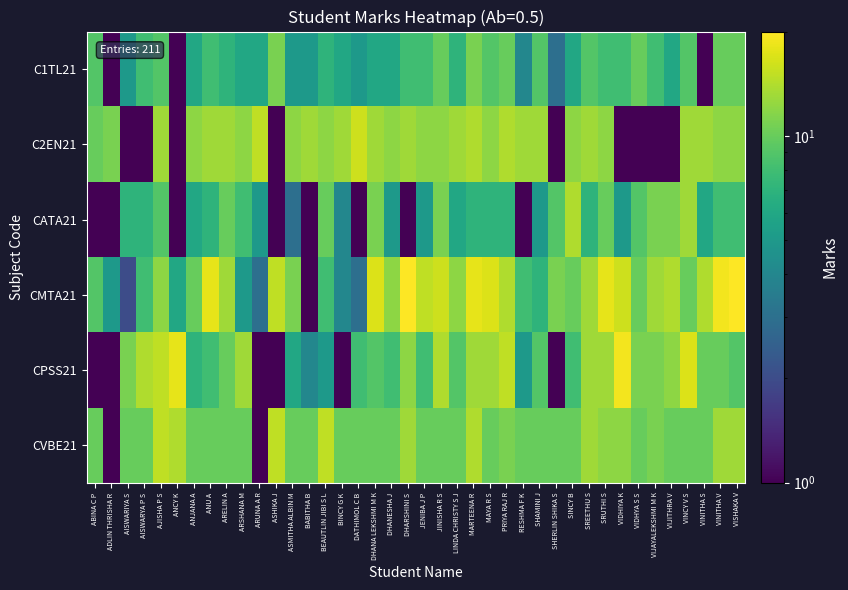

Reading left to right, transcribe all the data shown in this chart.

C1TL21: ABINA C P=9.0	ADLIN THRISHA R=0.5	AISWARIYA S=5.0	AISWARYA P S=8.0	AJISHA P S=9.0	ANCY K=0.5	ANJANA A=6.0	ANU A=8.0	ARELIN A=7.0	ARSHANA M=6.0	ARUNA A R=6.0	ASHIKA J=11.0	ASMITHA ALBIN M=5.0	BABITHA B=5.0	BEAUTLIN JIBI S L=7.0	BINCY G K=6.0	DATHIMOL C B=5.0	DHANA LEKSHMI M K=6.0	DHANESHA J=6.0	DHARSHINI S=8.0	JENIBA J P=8.0	JINISHA R S=10.0	LINDA CHRISTY S J=7.0	MARTEENA R=11.0	MAYA R S=9.0	PRIYA RAJ R=10.0	RESHMA F K=4.0	SHAMINI J=9.0	SHERLIN SHIKA S=3.0	SINCY B=6.0	SREETHU S=9.0	SRUTHI S=8.0	VIDHIYA K=8.0	VIDHYA S S=10.0	VIJAYALEKSHMI M K=8.0	VIJITHRA V=6.0	VINCY V S=9.0	VINITHA S=0.5	VINITHA V=10.0	VISHAKA V=10.0
C2EN21: ABINA C P=10.0	ADLIN THRISHA R=11.0	AISWARIYA S=0.5	AISWARYA P S=0.5	AJISHA P S=13.0	ANCY K=0.5	ANJANA A=12.0	ANU A=13.0	ARELIN A=13.0	ARSHANA M=12.0	ARUNA A R=15.0	ASHIKA J=0.5	ASMITHA ALBIN M=12.0	BABITHA B=13.0	BEAUTLIN JIBI S L=12.0	BINCY G K=13.0	DATHIMOL C B=16.0	DHANA LEKSHMI M K=13.0	DHANESHA J=12.0	DHARSHINI S=13.0	JENIBA J P=12.0	JINISHA R S=12.0	LINDA CHRISTY S J=13.0	MARTEENA R=14.0	MAYA R S=12.0	PRIYA RAJ R=14.0	RESHMA F K=13.0	SHAMINI J=13.0	SHERLIN SHIKA S=0.5	SINCY B=12.0	SREETHU S=13.0	SRUTHI S=12.0	VIDHIYA K=0.5	VIDHYA S S=0.5	VIJAYALEKSHMI M K=0.5	VIJITHRA V=0.5	VINCY V S=13.0	VINITHA S=13.0	VINITHA V=12.0	VISHAKA V=12.0
CATA21: ABINA C P=0.5	ADLIN THRISHA R=0.5	AISWARIYA S=7.0	AISWARYA P S=7.0	AJISHA P S=9.0	ANCY K=0.5	ANJANA A=6.0	ANU A=7.0	ARELIN A=10.0	ARSHANA M=8.0	ARUNA A R=5.0	ASHIKA J=0.5	ASMITHA ALBIN M=3.0	BABITHA B=0.5	BEAUTLIN JIBI S L=10.0	BINCY G K=4.0	DATHIMOL C B=0.5	DHANA LEKSHMI M K=11.0	DHANESHA J=5.0	DHARSHINI S=0.5	JENIBA J P=5.0	JINISHA R S=11.0	LINDA CHRISTY S J=6.0	MARTEENA R=7.0	MAYA R S=7.0	PRIYA RAJ R=7.0	RESHMA F K=0.5	SHAMINI J=5.0	SHERLIN SHIKA S=9.0	SINCY B=14.0	SREETHU S=7.0	SRUTHI S=10.0	VIDHIYA K=5.0	VIDHYA S S=9.0	VIJAYALEKSHMI M K=11.0	VIJITHRA V=11.0	VINCY V S=13.0	VINITHA S=6.0	VINITHA V=8.0	VISHAKA V=8.0
CMTA21: ABINA C P=9.0	ADLIN THRISHA R=5.0	AISWARIYA S=2.0	AISWARYA P S=8.0	AJISHA P S=12.0	ANCY K=6.0	ANJANA A=10.0	ANU A=18.0	ARELIN A=13.0	ARSHANA M=5.0	ARUNA A R=3.0	ASHIKA J=15.0	ASMITHA ALBIN M=11.0	BABITHA B=0.5	BEAUTLIN JIBI S L=8.0	BINCY G K=4.0	DATHIMOL C B=3.0	DHANA LEKSHMI M K=17.0	DHANESHA J=12.0	DHARSHINI S=20.0	JENIBA J P=15.0	JINISHA R S=16.0	LINDA CHRISTY S J=12.0	MARTEENA R=18.0	MAYA R S=17.0	PRIYA RAJ R=14.0	RESHMA F K=8.0	SHAMINI J=7.0	SHERLIN SHIKA S=11.0	SINCY B=10.0	SREETHU S=13.0	SRUTHI S=18.0	VIDHIYA K=16.0	VIDHYA S S=10.0	VIJAYALEKSHMI M K=13.0	VIJITHRA V=14.0	VINCY V S=10.0	VINITHA S=14.0	VINITHA V=19.0	VISHAKA V=20.0
CPSS21: ABINA C P=0.5	ADLIN THRISHA R=0.5	AISWARIYA S=11.0	AISWARYA P S=14.0	AJISHA P S=15.0	ANCY K=18.0	ANJANA A=7.0	ANU A=8.0	ARELIN A=10.0	ARSHANA M=13.0	ARUNA A R=0.5	ASHIKA J=0.5	ASMITHA ALBIN M=6.0	BABITHA B=4.0	BEAUTLIN JIBI S L=5.0	BINCY G K=0.5	DATHIMOL C B=8.0	DHANA LEKSHMI M K=9.0	DHANESHA J=8.0	DHARSHINI S=12.0	JENIBA J P=8.0	JINISHA R S=14.0	LINDA CHRISTY S J=9.0	MARTEENA R=13.0	MAYA R S=13.0	PRIYA RAJ R=15.0	RESHMA F K=5.0	SHAMINI J=9.0	SHERLIN SHIKA S=0.5	SINCY B=8.0	SREETHU S=13.0	SRUTHI S=13.0	VIDHIYA K=19.0	VIDHYA S S=11.0	VIJAYALEKSHMI M K=11.0	VIJITHRA V=12.0	VINCY V S=17.0	VINITHA S=10.0	VINITHA V=10.0	VISHAKA V=9.0
CVBE21: ABINA C P=10.0	ADLIN THRISHA R=0.5	AISWARIYA S=10.0	AISWARYA P S=10.0	AJISHA P S=15.0	ANCY K=14.0	ANJANA A=10.0	ANU A=10.0	ARELIN A=10.0	ARSHANA M=10.0	ARUNA A R=0.5	ASHIKA J=15.0	ASMITHA ALBIN M=10.0	BABITHA B=10.0	BEAUTLIN JIBI S L=15.0	BINCY G K=10.0	DATHIMOL C B=10.0	DHANA LEKSHMI M K=10.0	DHANESHA J=10.0	DHARSHINI S=13.0	JENIBA J P=10.0	JINISHA R S=10.0	LINDA CHRISTY S J=10.0	MARTEENA R=14.0	MAYA R S=10.0	PRIYA RAJ R=11.0	RESHMA F K=10.0	SHAMINI J=10.0	SHERLIN SHIKA S=10.0	SINCY B=10.0	SREETHU S=13.0	SRUTHI S=12.0	VIDHIYA K=12.0	VIDHYA S S=10.0	VIJAYALEKSHMI M K=11.0	VIJITHRA V=10.0	VINCY V S=10.0	VINITHA S=10.0	VINITHA V=13.0	VISHAKA V=13.0